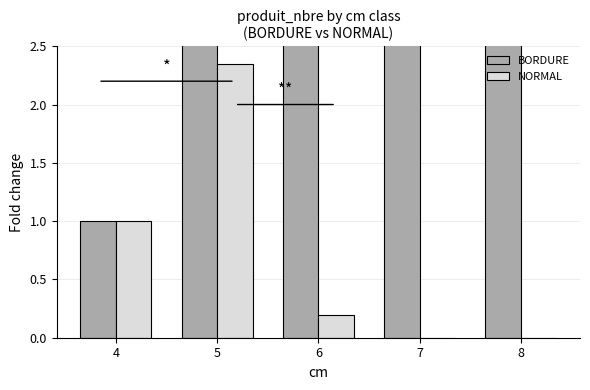

Is the value of BORDURE at 4 greater than the value of NORMAL at 4?

No